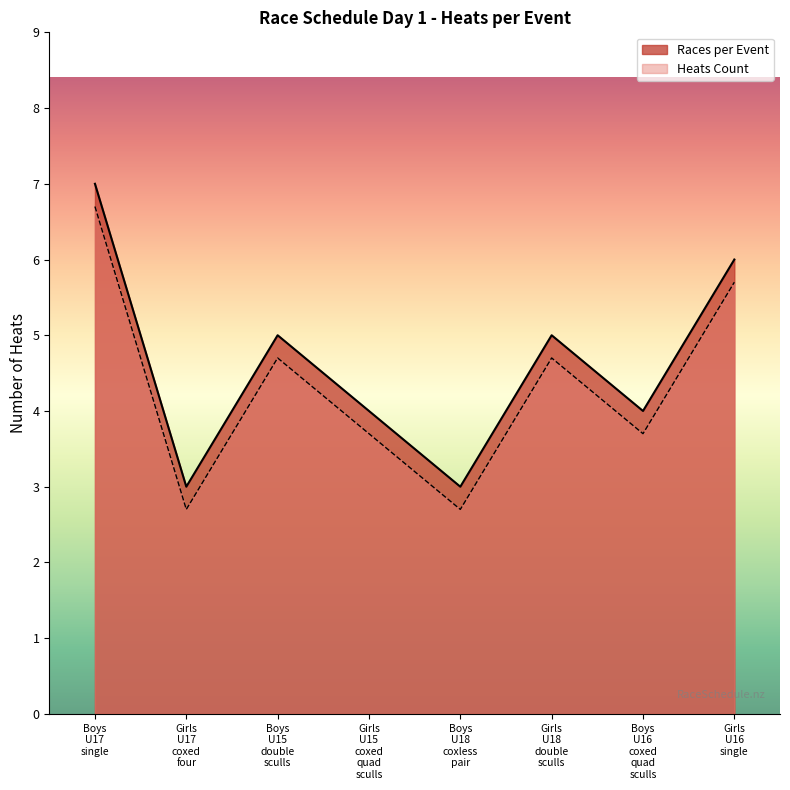

At which label does Races per Event reach its minimum?

Girls U17 coxed four